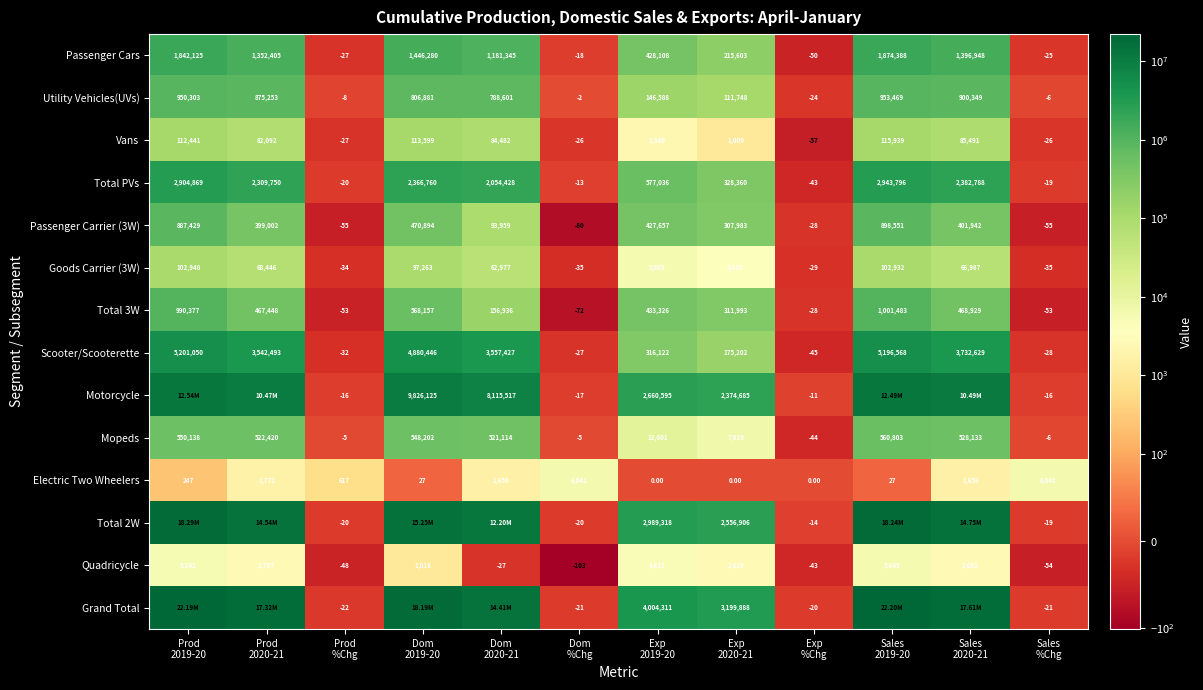

What is the smallest value displayed?

-102.7